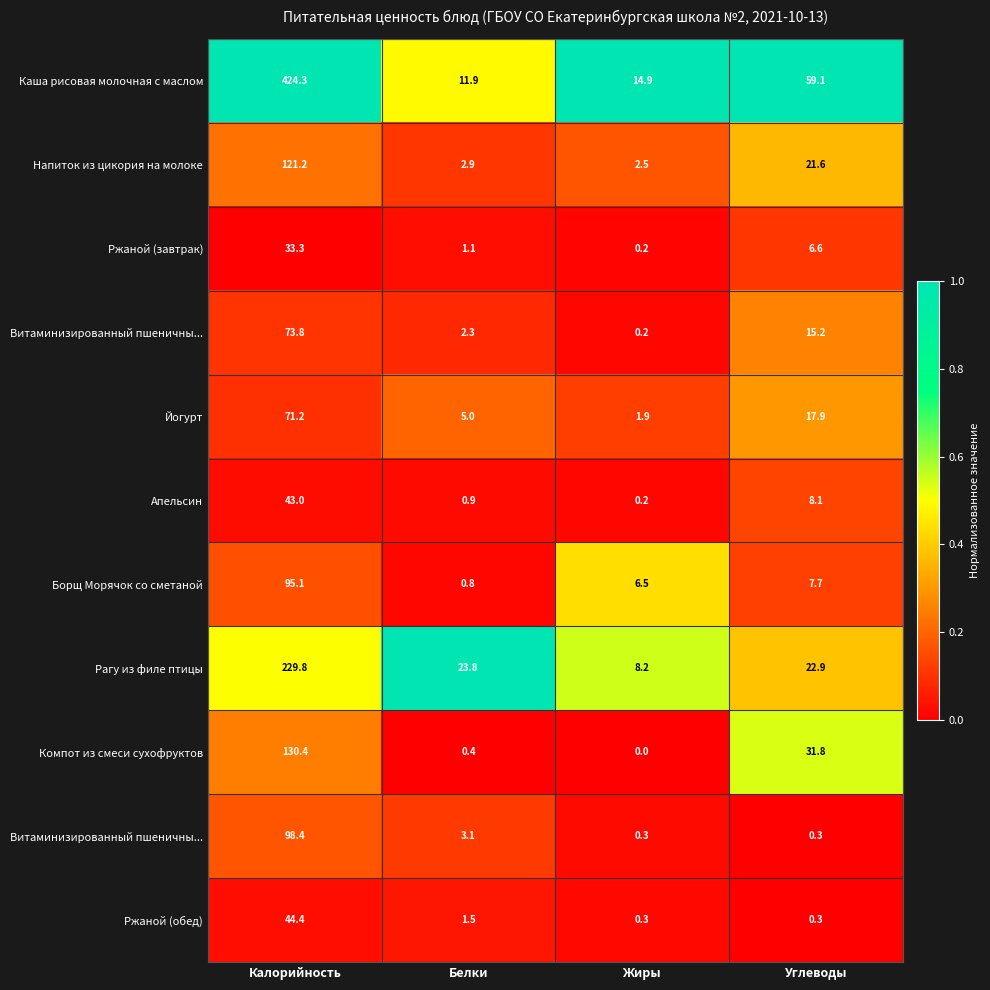

At which category does the chart reach its peak across all series?

Калорийность